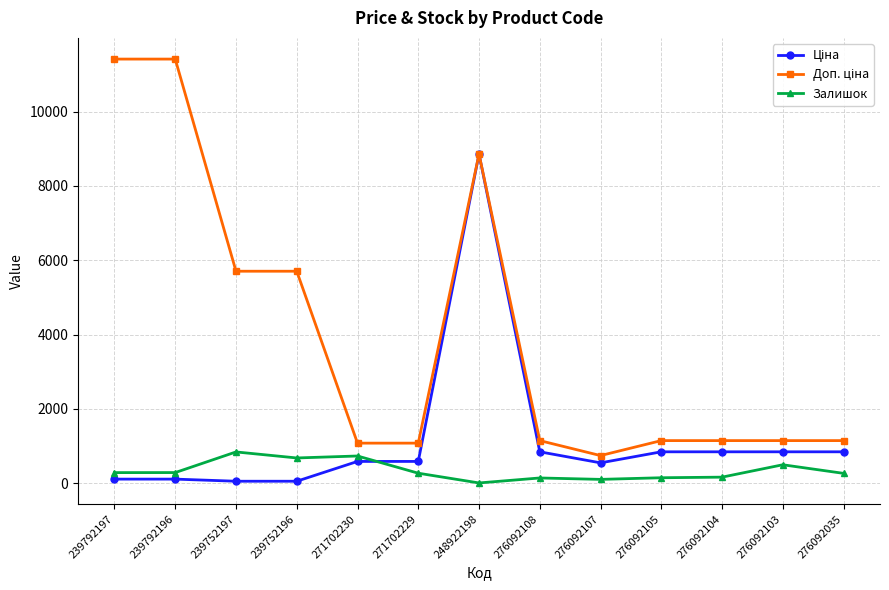

How many categories are shown in the chart?

13